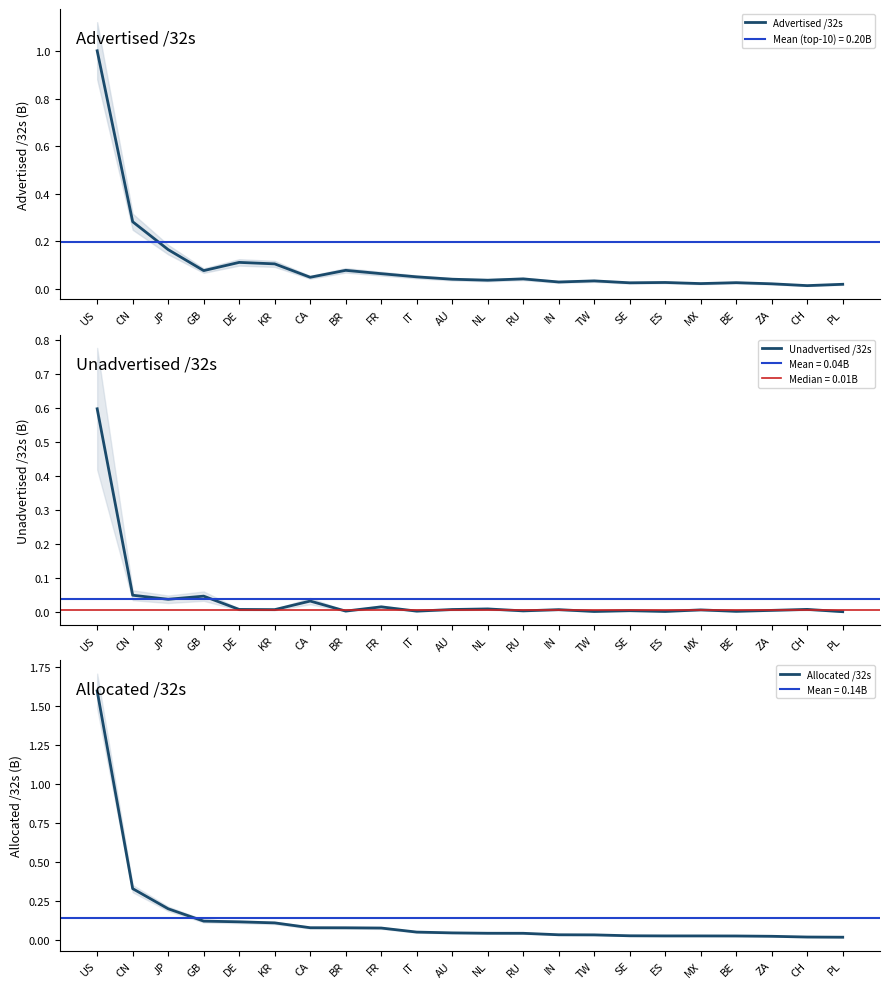

Which series has the largest total across all categories?

Allocated /32s